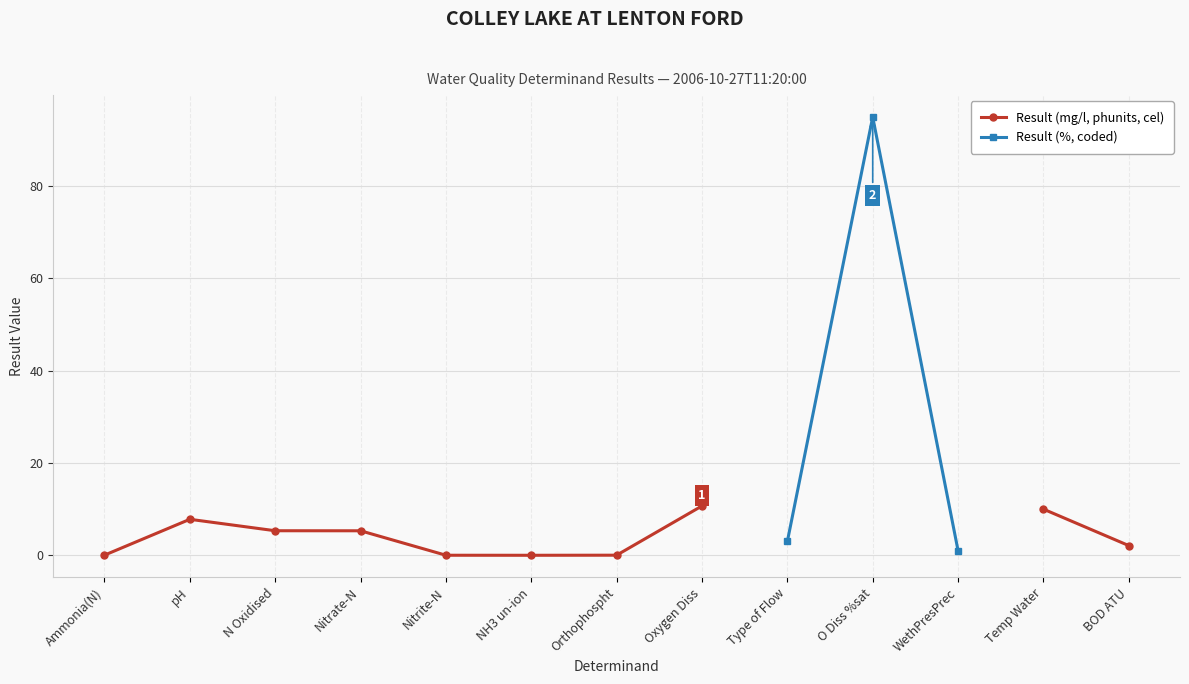

List the series in order of their overall mean, lowest first.

Result (mg/l, phunits, cel), Result (%, coded)